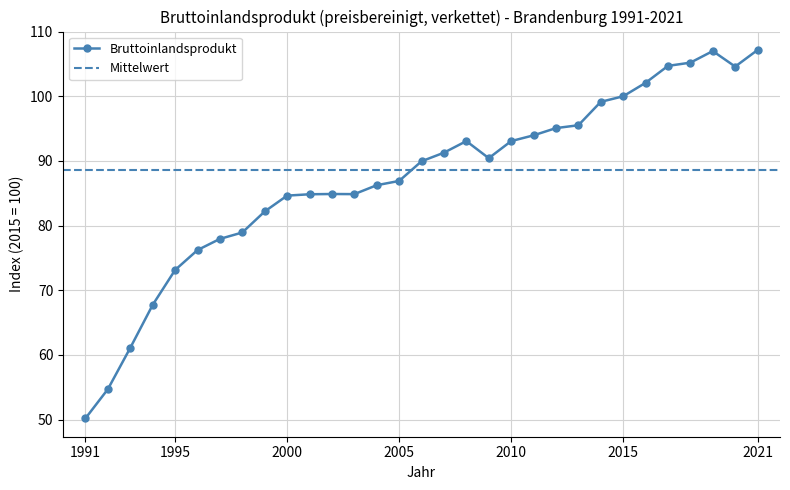

Where is the first local maximum?

2002